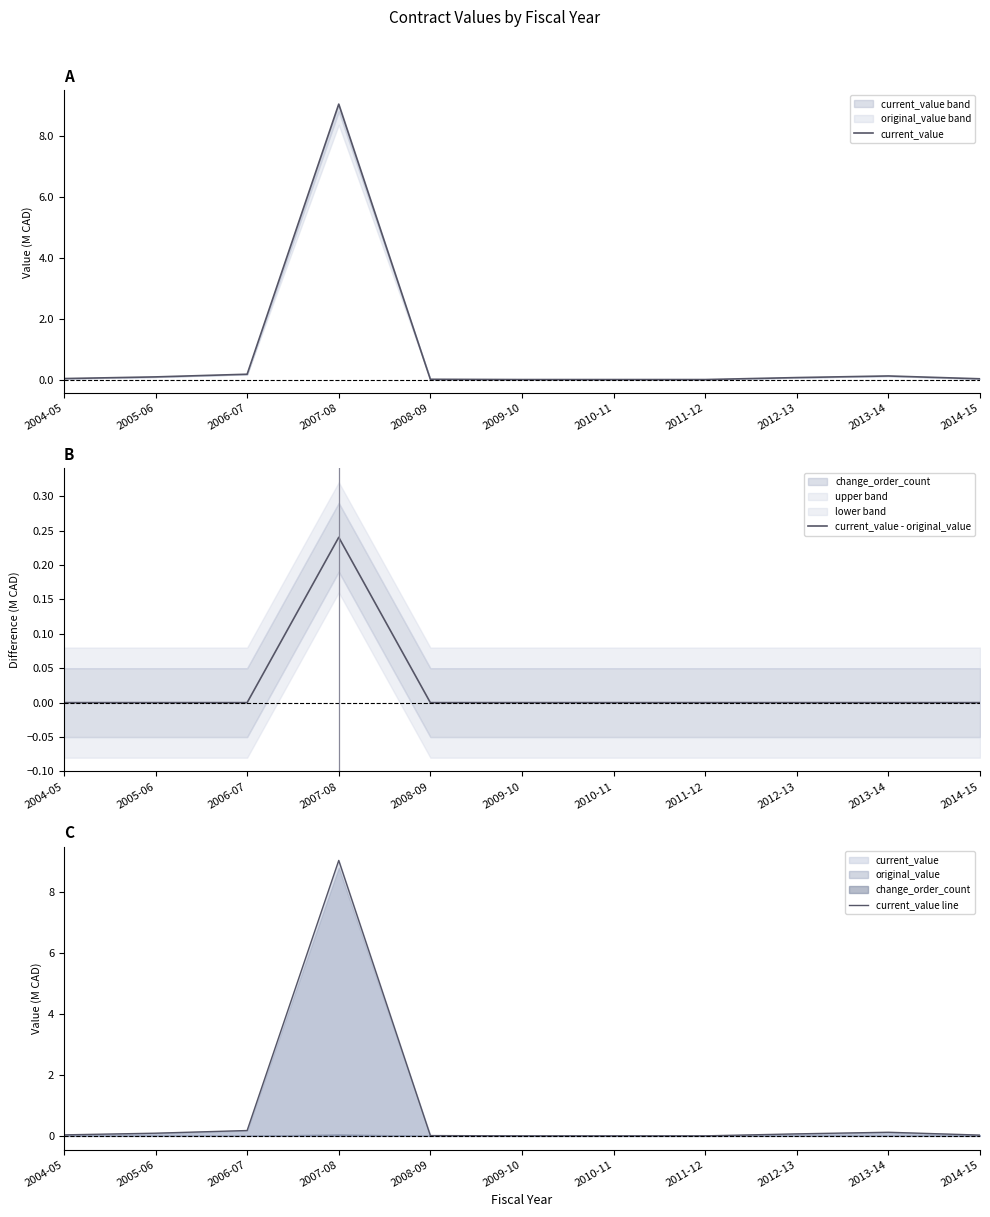

At which label does current_value line reach its minimum?

2009-10